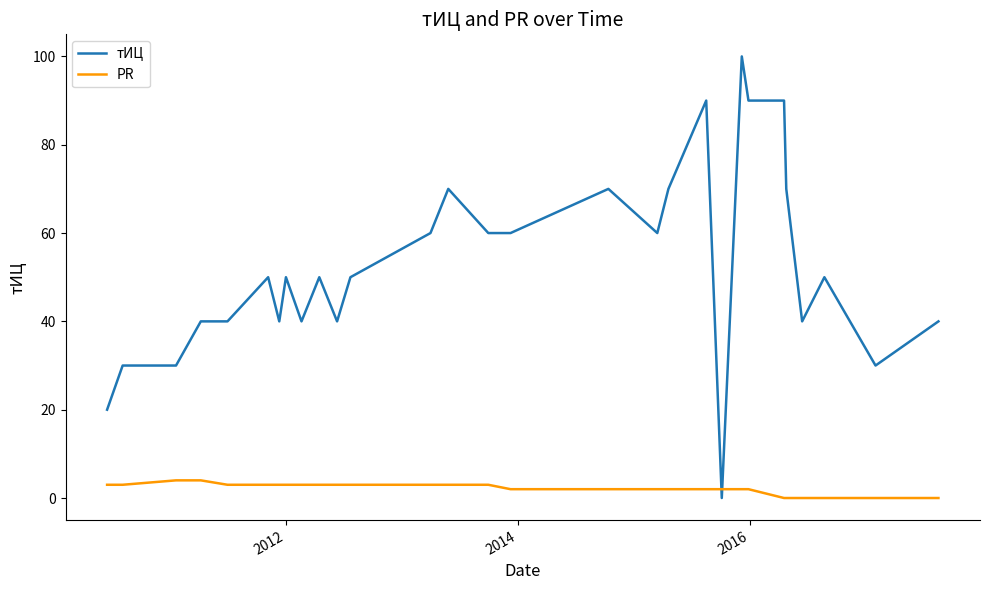

At how many categories does at least one series exceed 77?

4